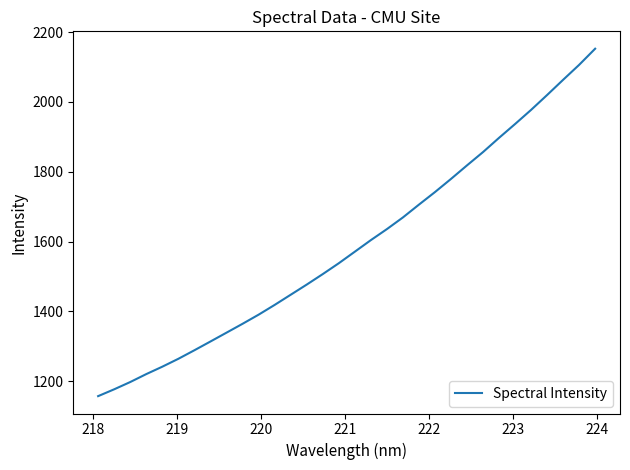

What is the minimum value shown in the chart?

1157.1